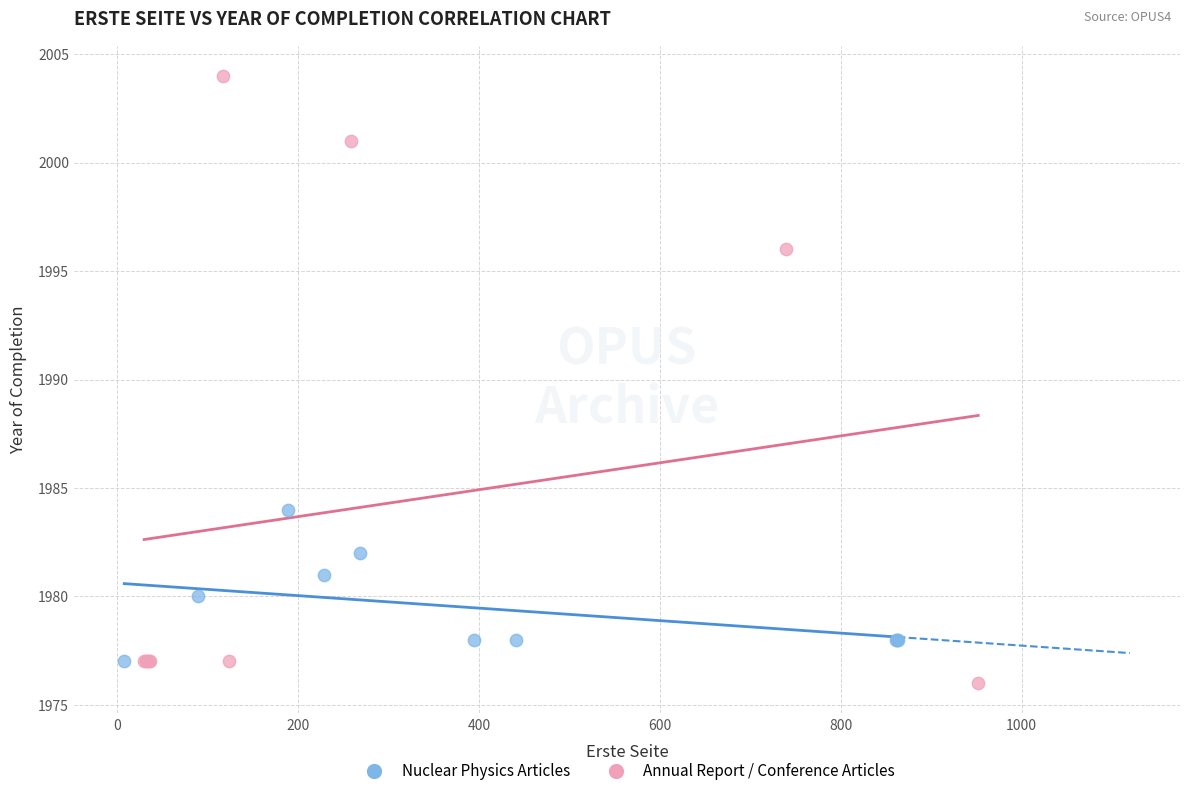

Which series contains the lowest Y value?

Annual Report / Conference Articles